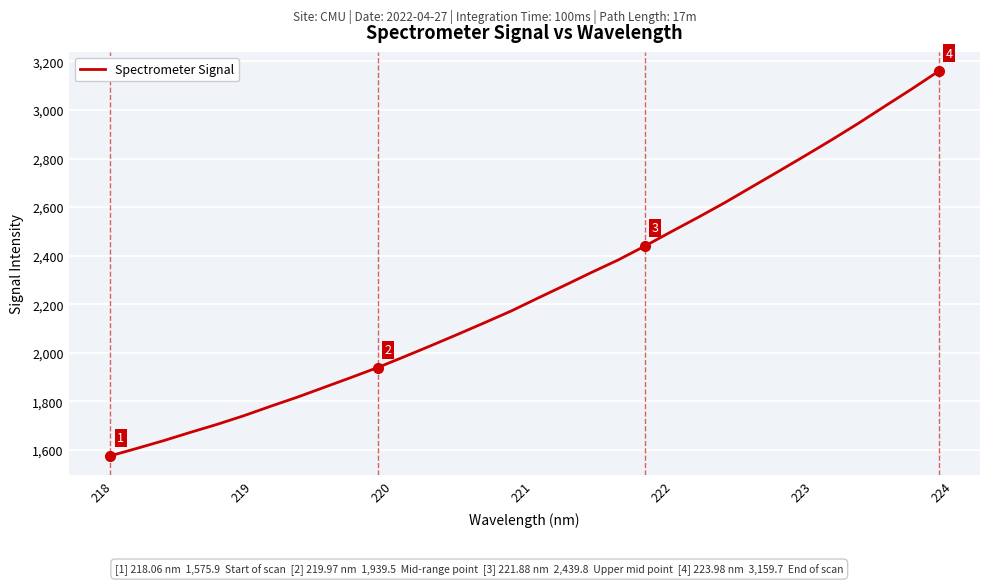

What is the difference between the maximum and minimum values?

1583.8